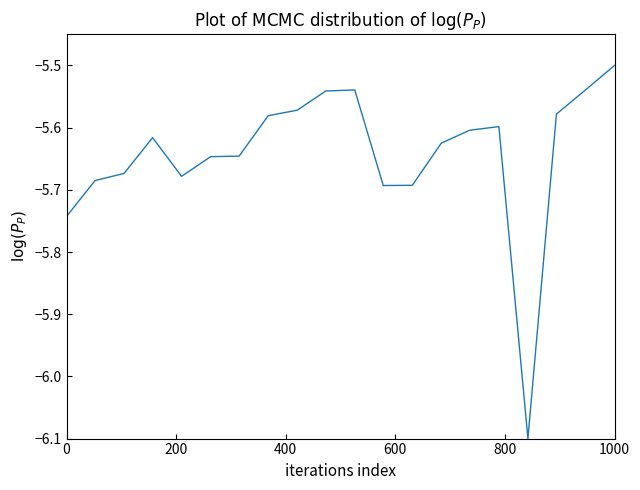

What is the difference between the second highest and second lowest values?

0.2